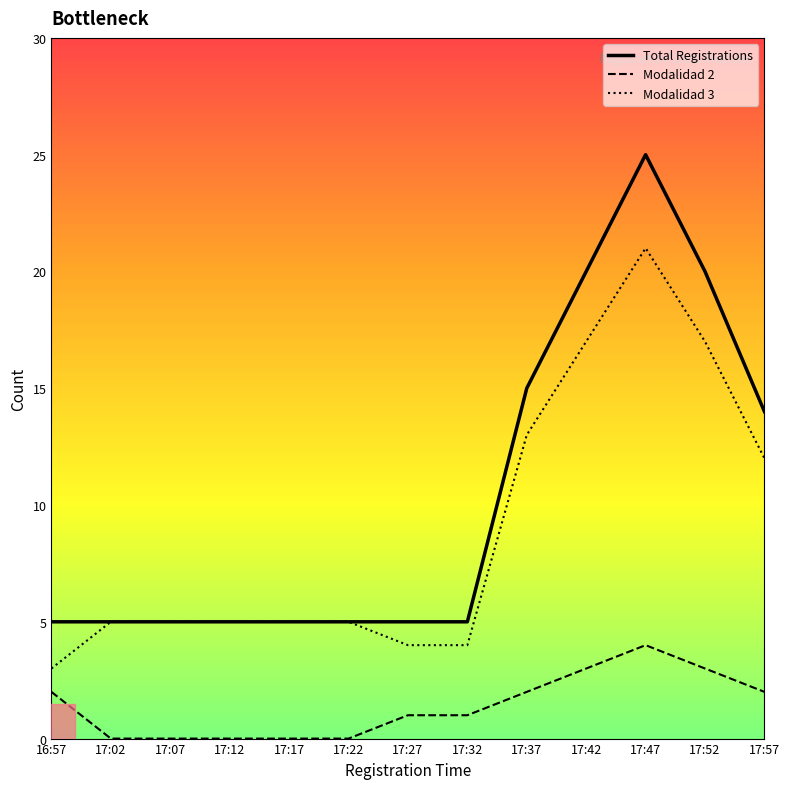

Is the value of Total Registrations at 17:22 greater than the value of Modalidad 3 at 16:57?

Yes